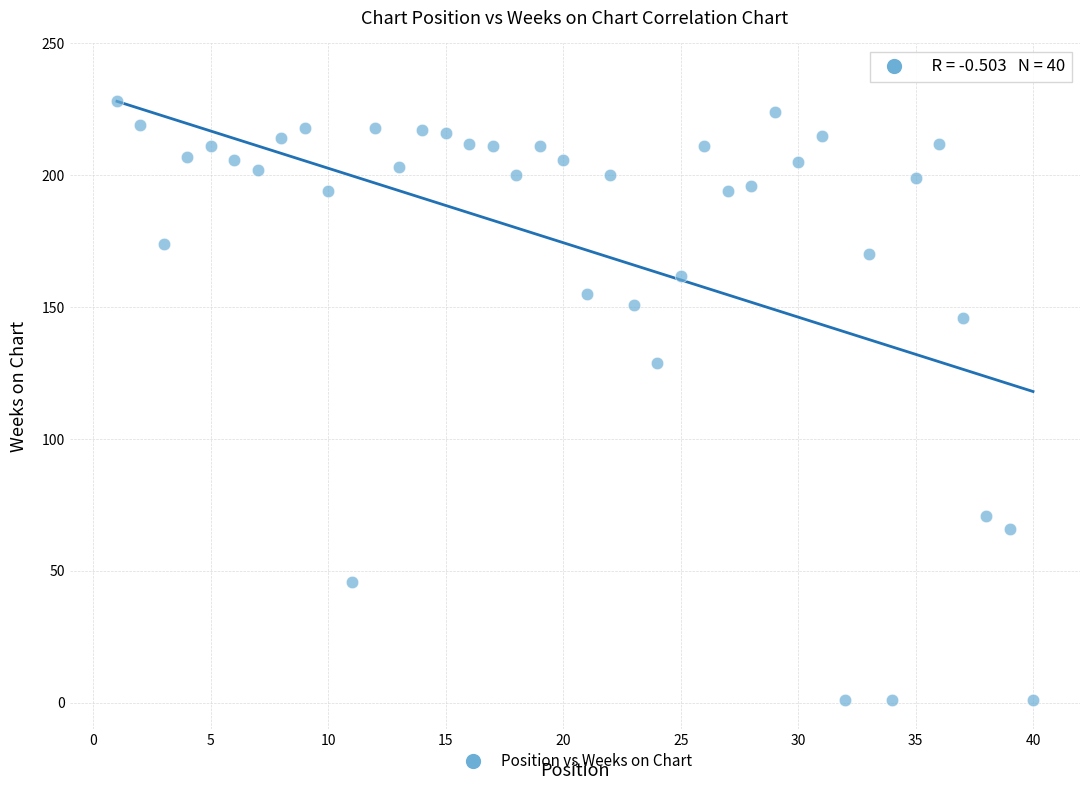

What is the range of Y values (max minus min)?

227